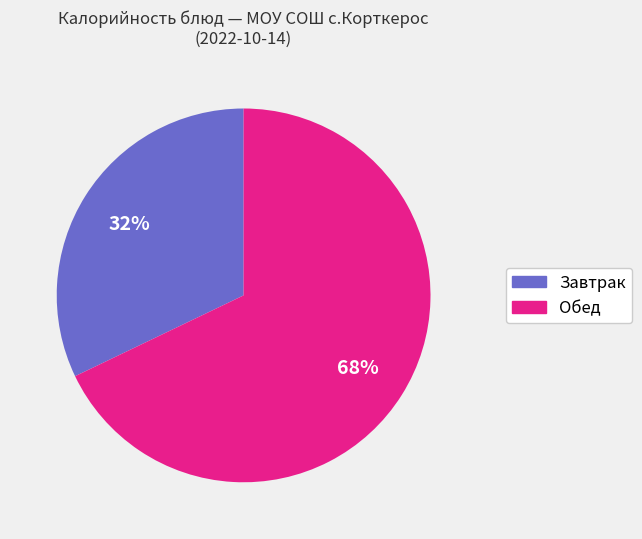

Is there any slice that represents more than half of the pie?

Yes